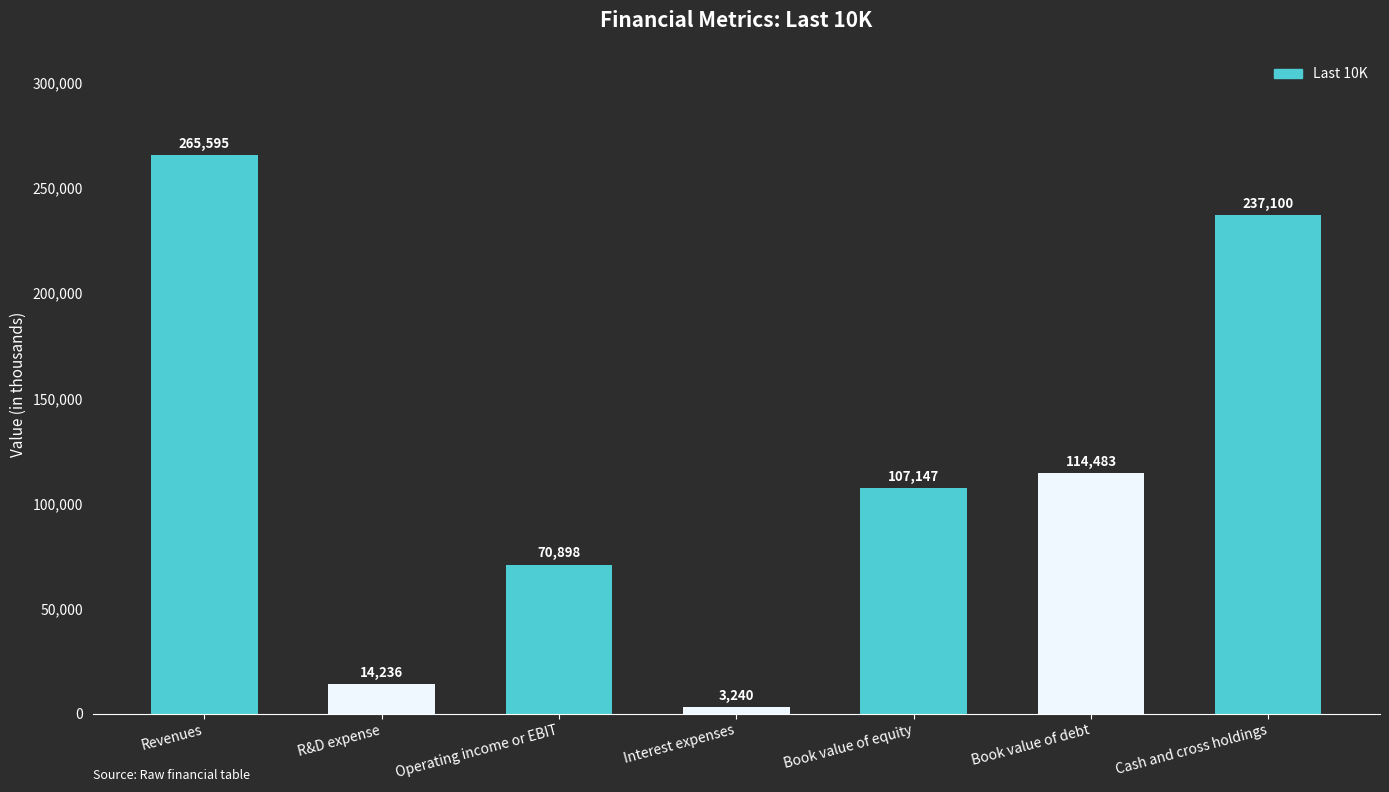

What is the greatest value displayed?

265595